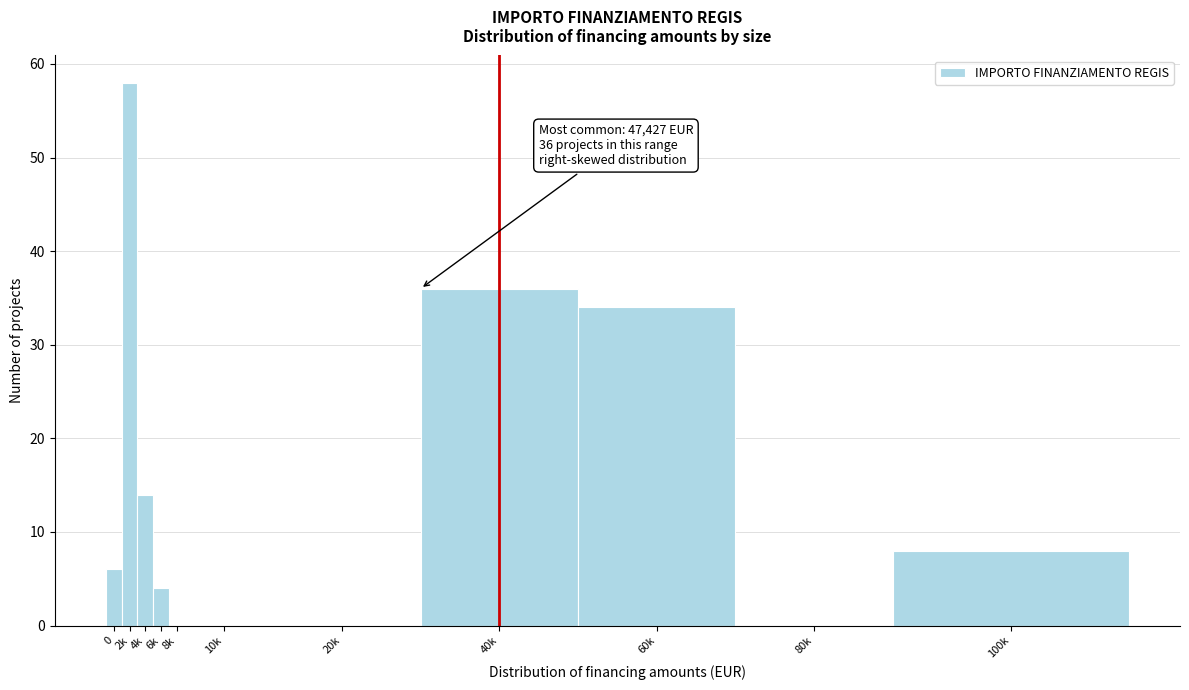

Reading right to left, what are all the values shown in this chart?

100k=8	80k=0	60k=34	40k=36	20k=0	10k=0	8k=0	6k=4	4k=14	2k=58	0=6